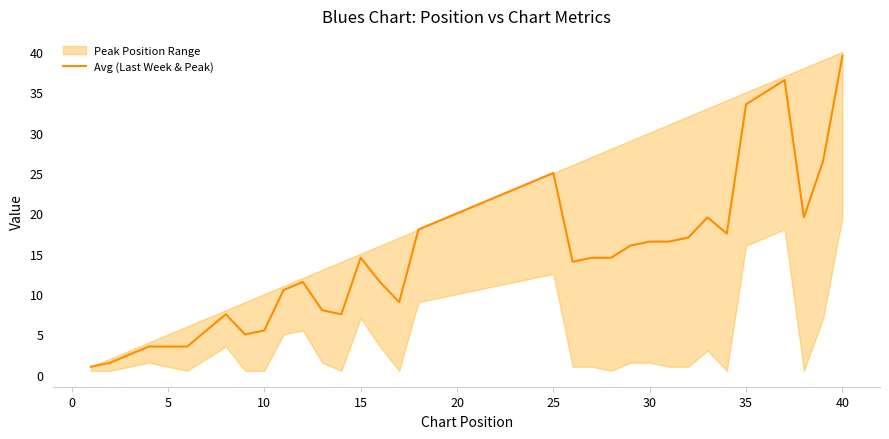

What is the maximum value for Avg (Last Week & Peak)?

39.5